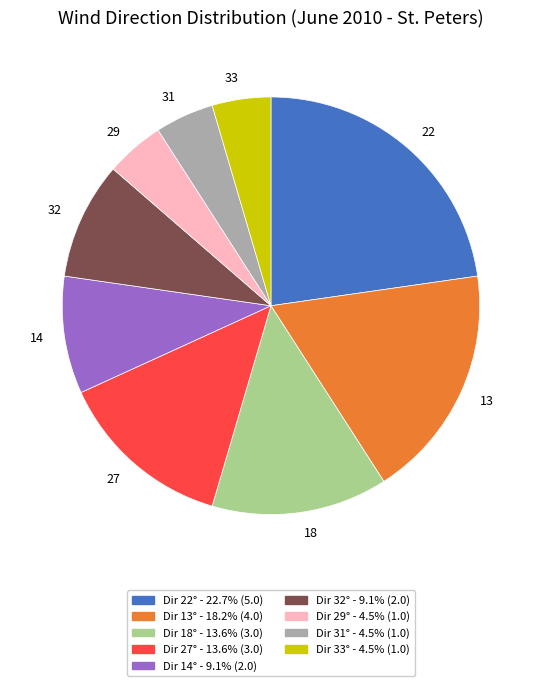

Is 18 the majority of the pie?

No